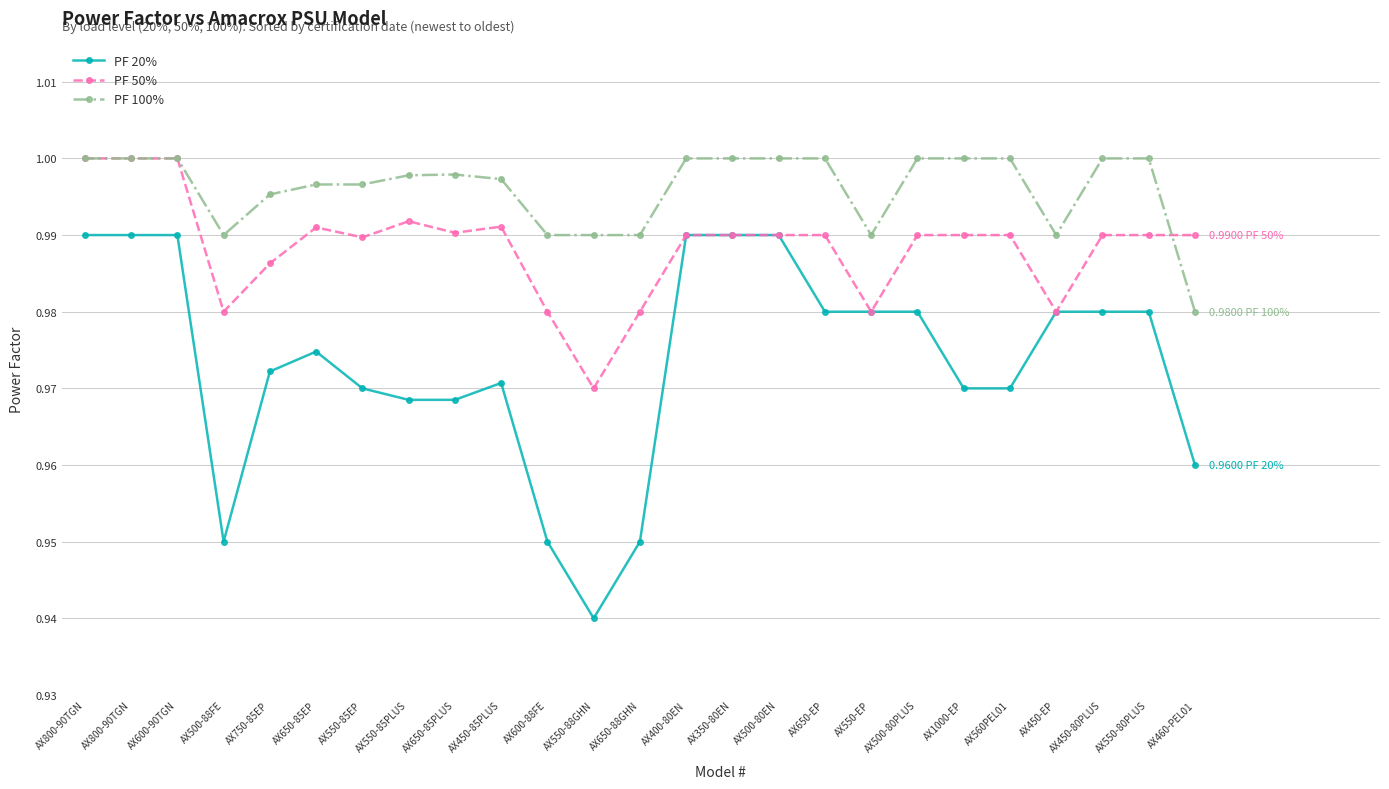

Between AX550-85PLUS and AX500-88FE, which is larger?

AX550-85PLUS